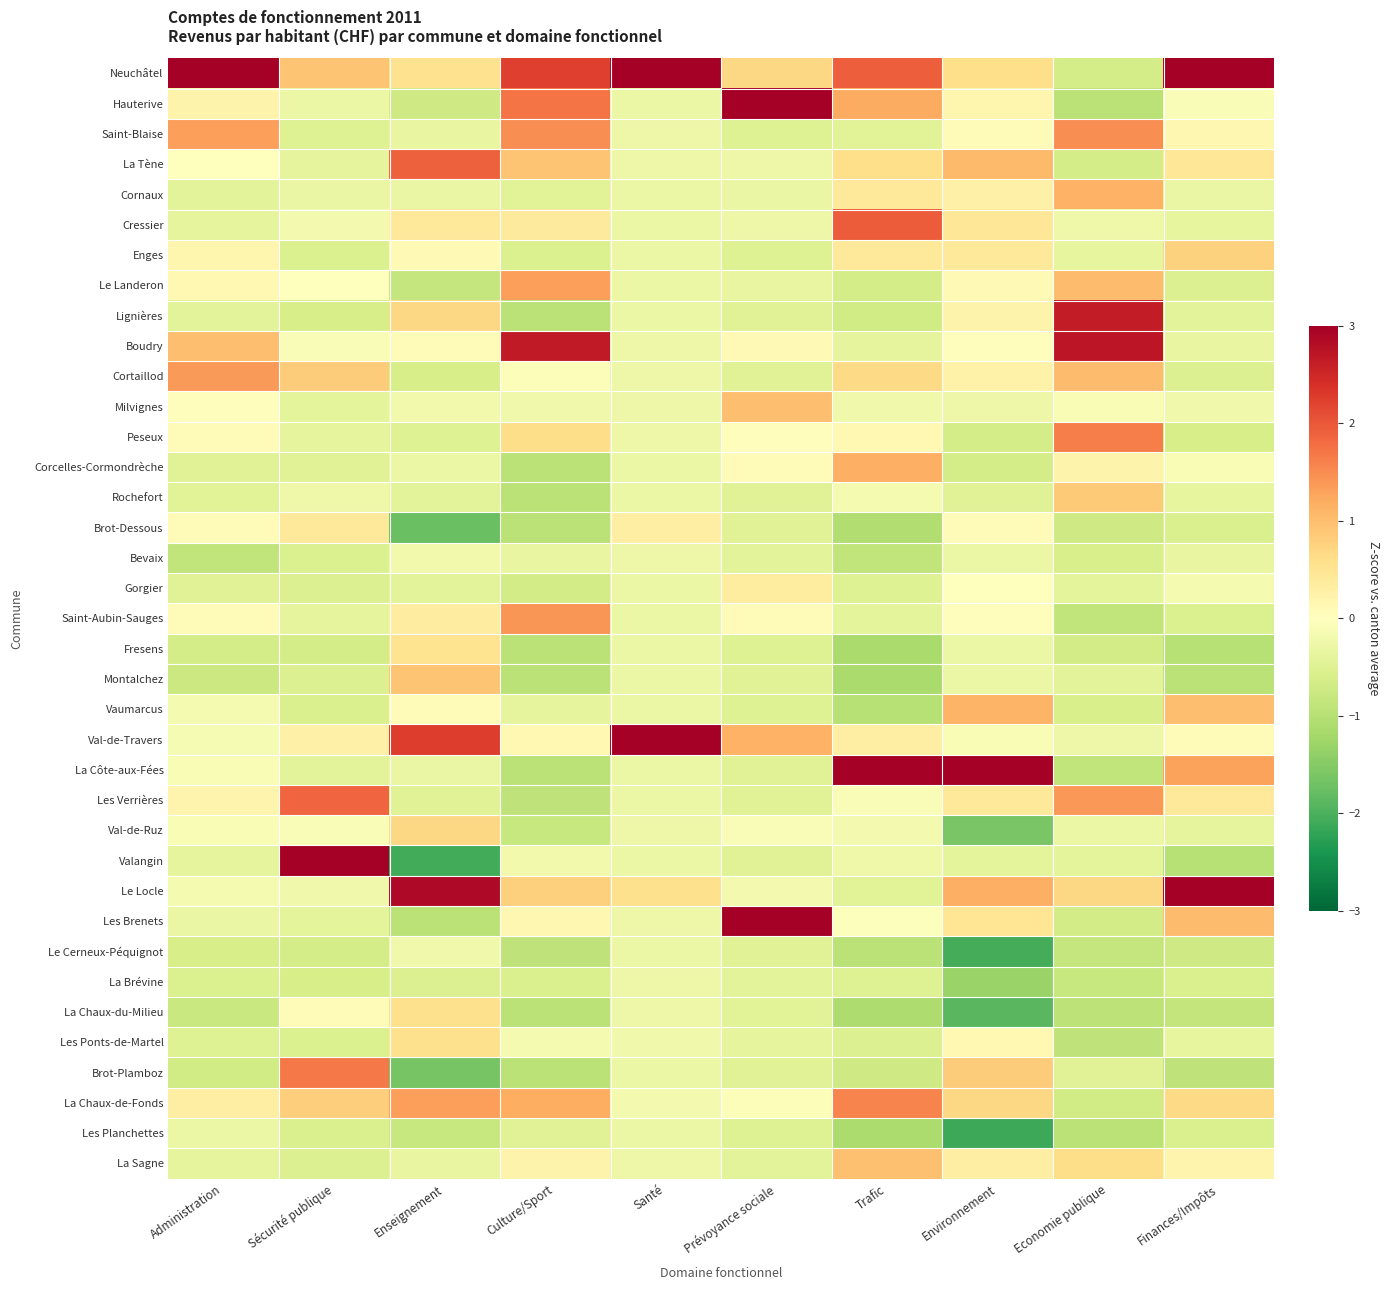

Rank the series at Santé from lowest to highest value.

Hauterive, Cornaux, Cressier, Enges, Le Landeron, Lignières, Corcelles-Cormondrèche, Rochefort, Gorgier, Saint-Aubin-Sauges, Fresens, Montalchez, Vaumarcus, La Côte-aux-Fées, Les Verrières, Valangin, Le Cerneux-Péquignot, Brot-Plamboz, Les Planchettes, La Tène, Cortaillod, Peseux, Bevaix, Val-de-Ruz, Les Brenets, La Brévine, La Sagne, Boudry, La Chaux-du-Milieu, Milvignes, Saint-Blaise, Les Ponts-de-Martel, La Chaux-de-Fonds, Brot-Dessous, Le Locle, Val-de-Travers, Neuchâtel